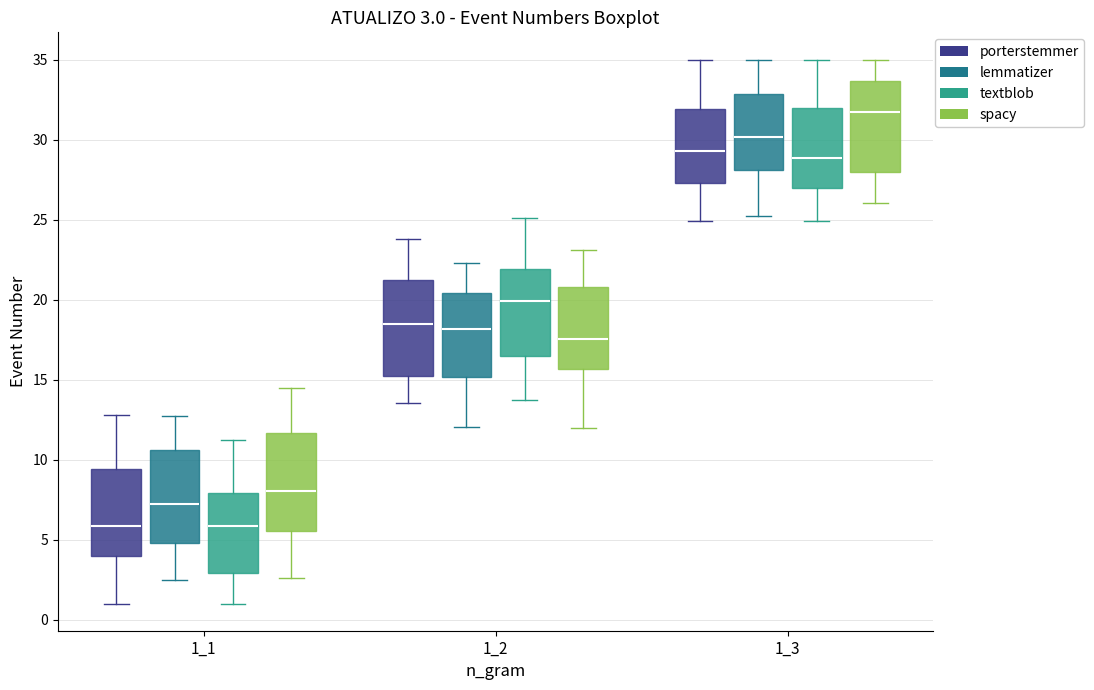

Which box's median line is the highest?

1_3 (spacy)